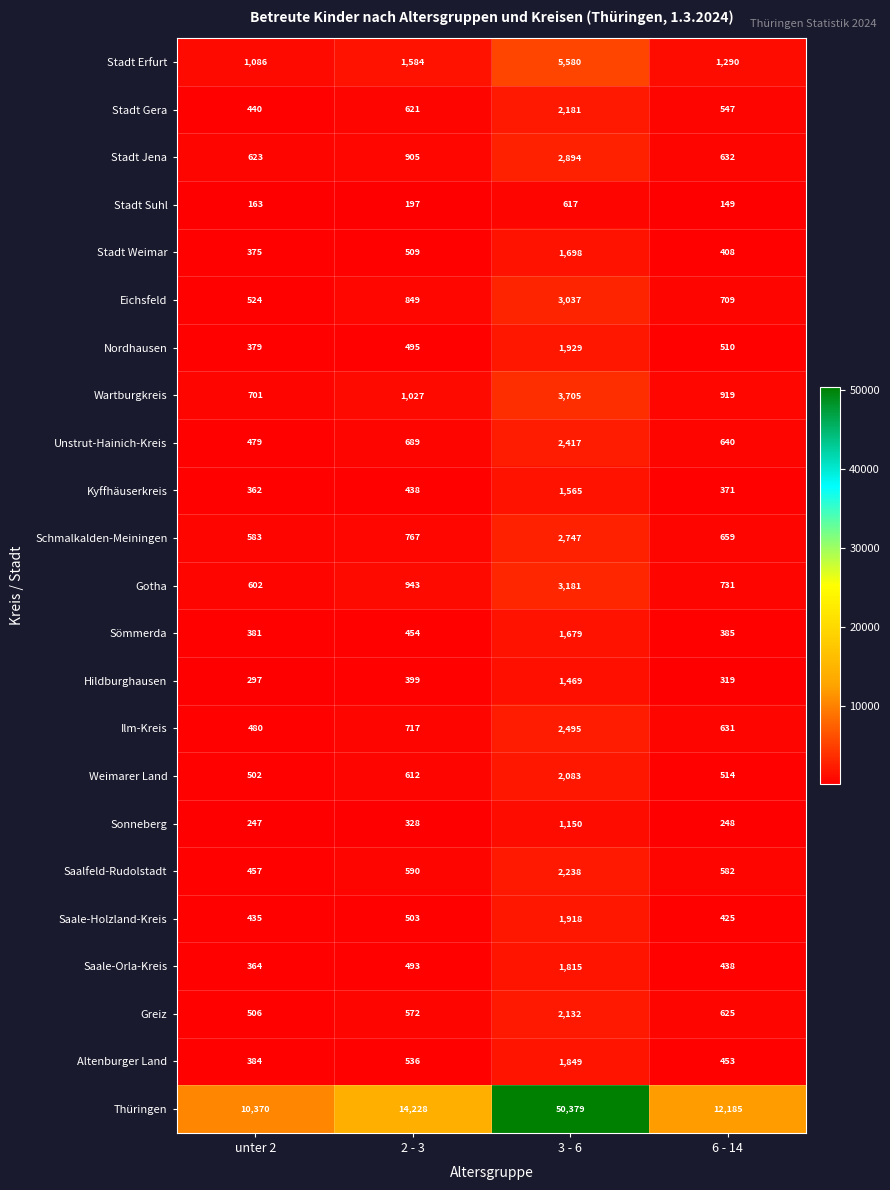

Which category has the lowest value across all series?

6 - 14